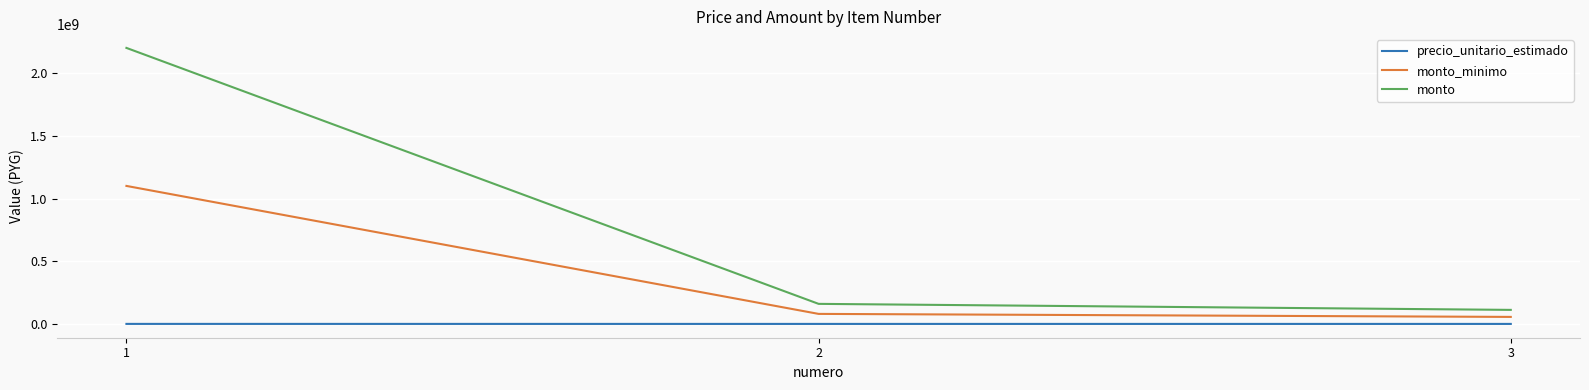

What is the difference between the highest and lowest values at 1?

2200538000